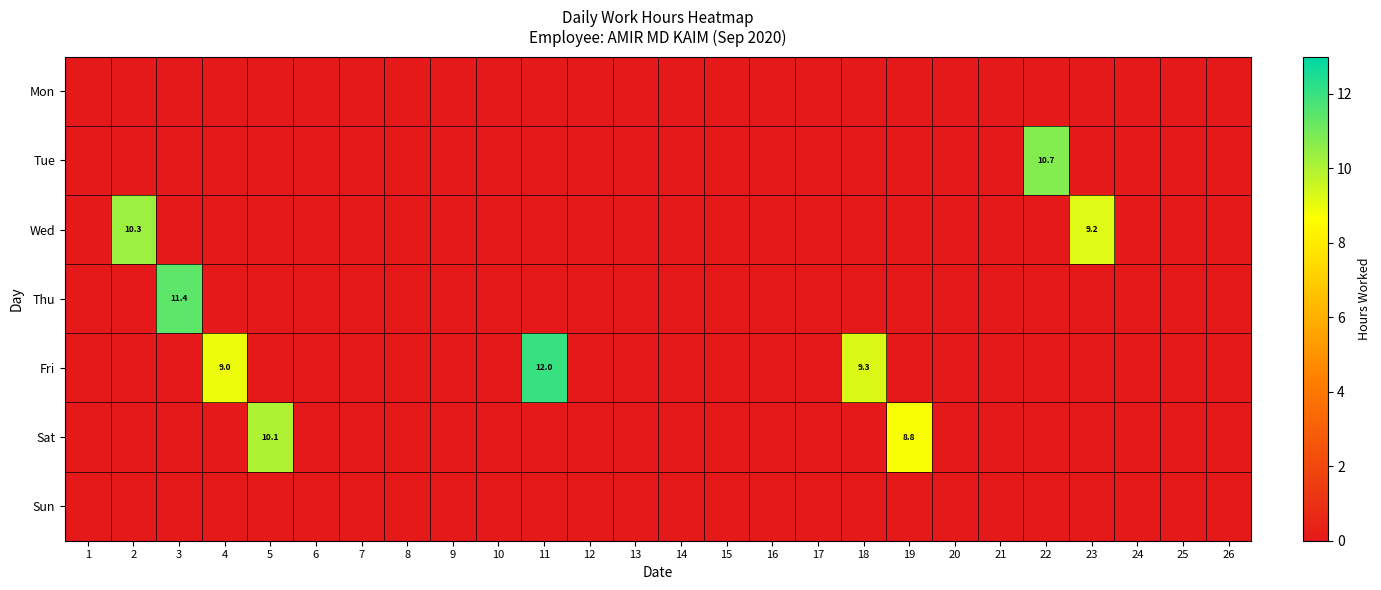

Is it true that Sat equals 4.4 at 11?

False